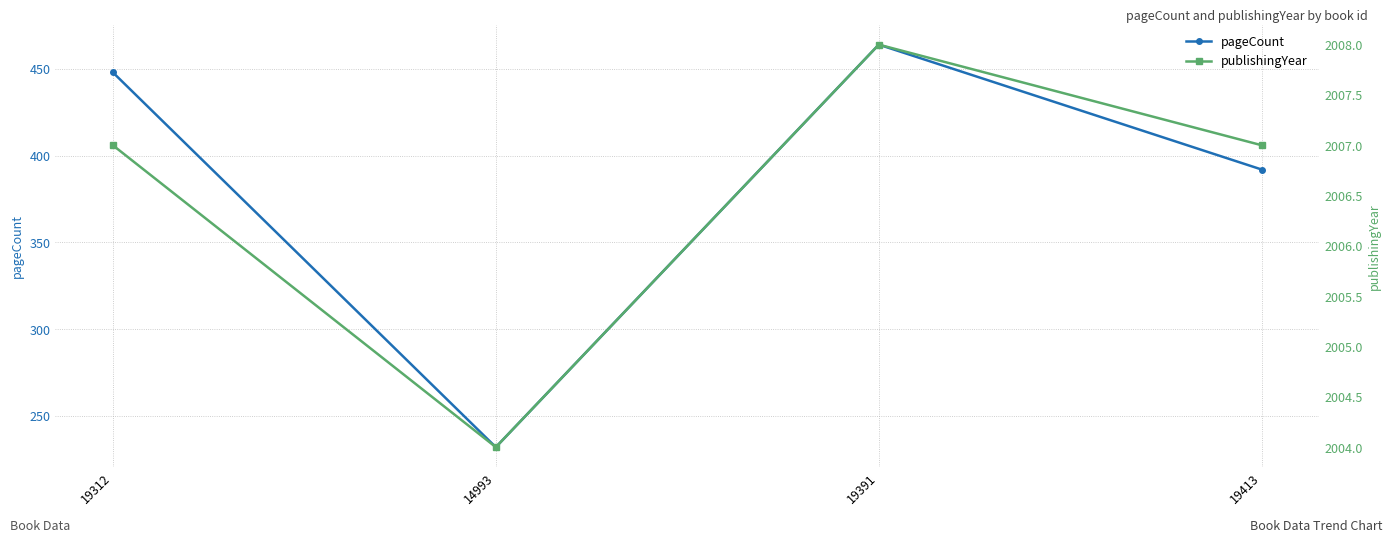

What is the sum of all pageCount values?

1536